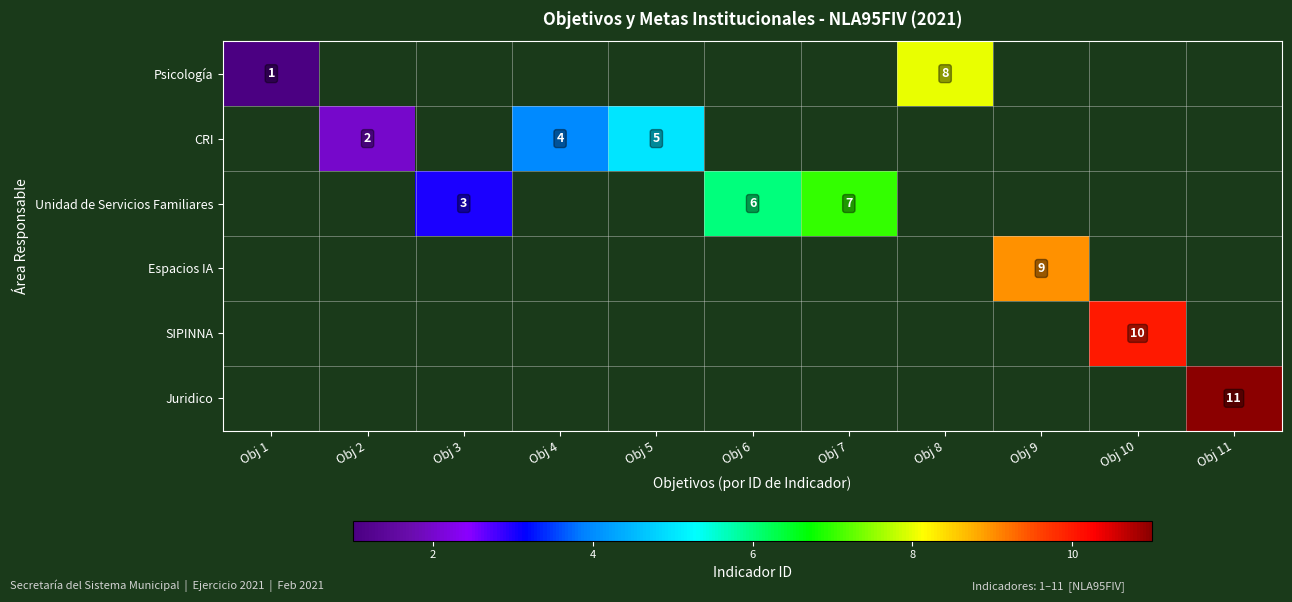

Which label corresponds to the largest value in the chart?

Obj 11